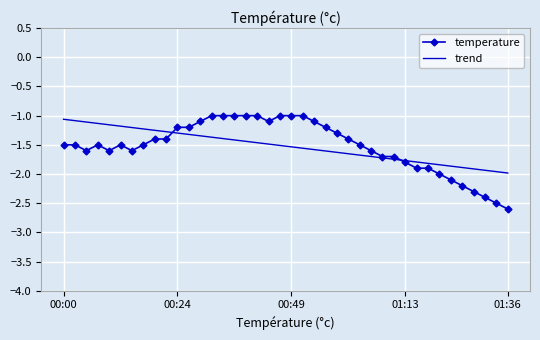

What is the lowest value of the trend series?

-2.0